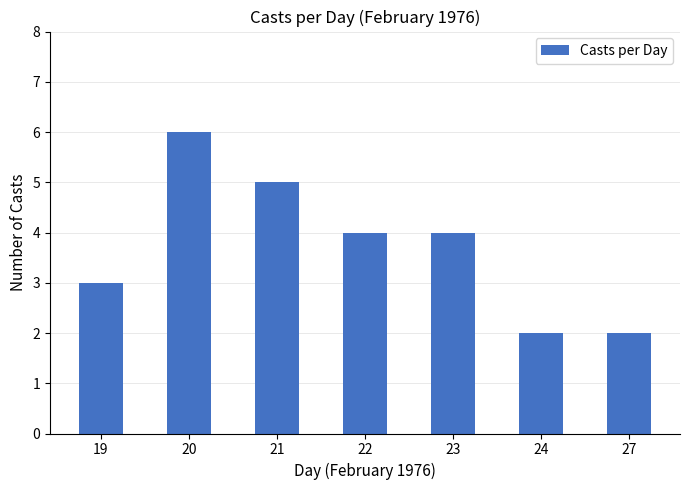

Approximately how many times larger is the value at 20 compared to 22?

1.5